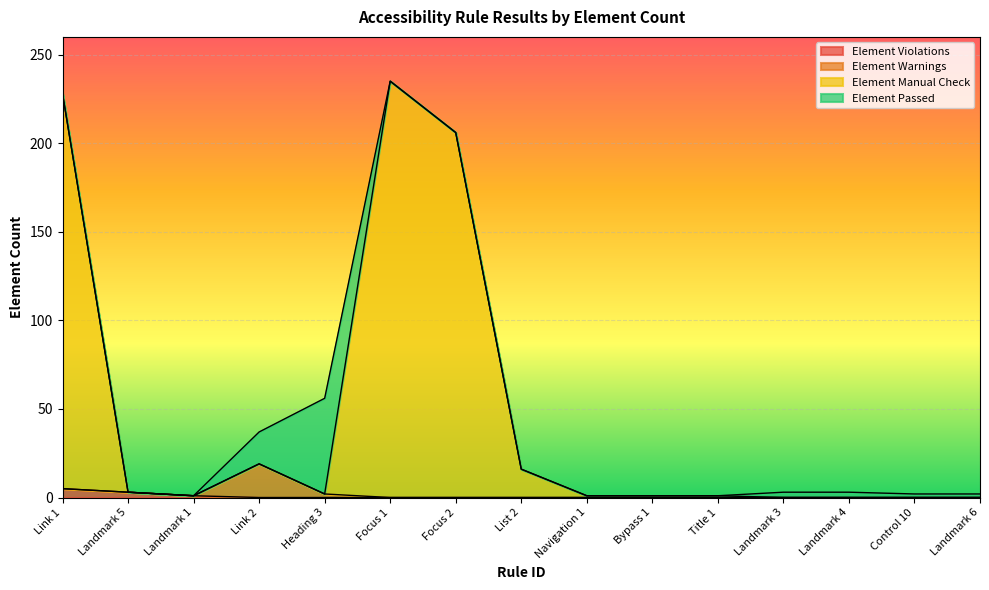

What are all the series names shown in the legend?

Element Violations, Element Warnings, Element Manual Check, Element Passed